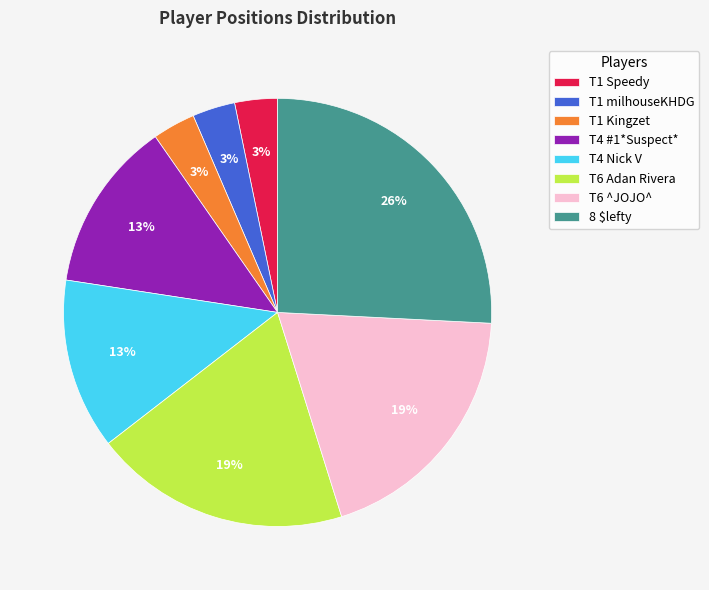

Is there any slice that represents more than half of the pie?

No